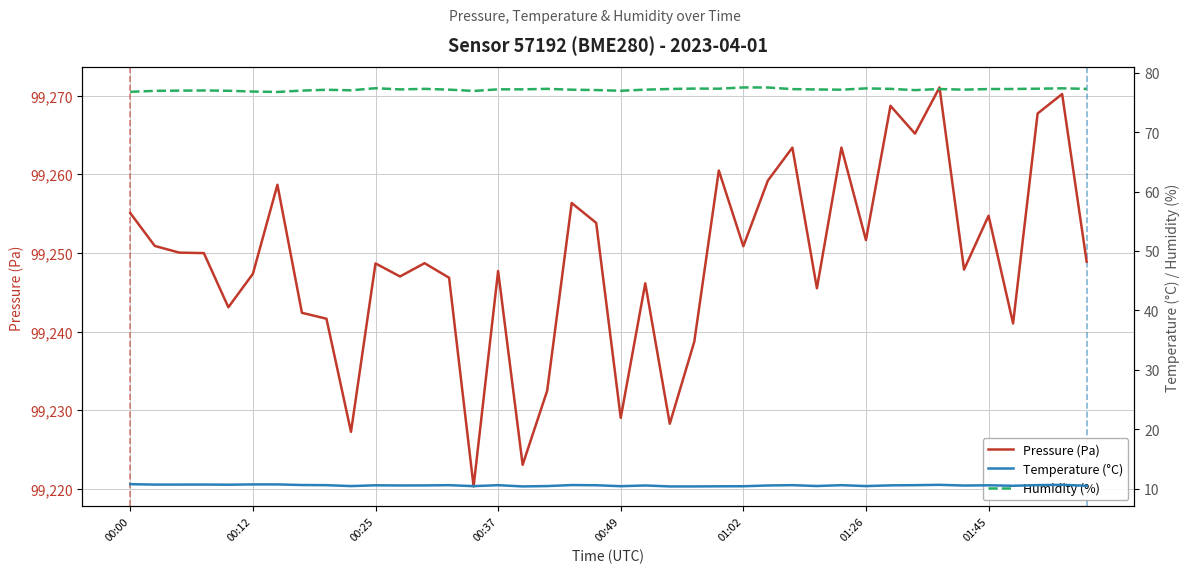

At how many categories does at least one series exceed 35667?

40